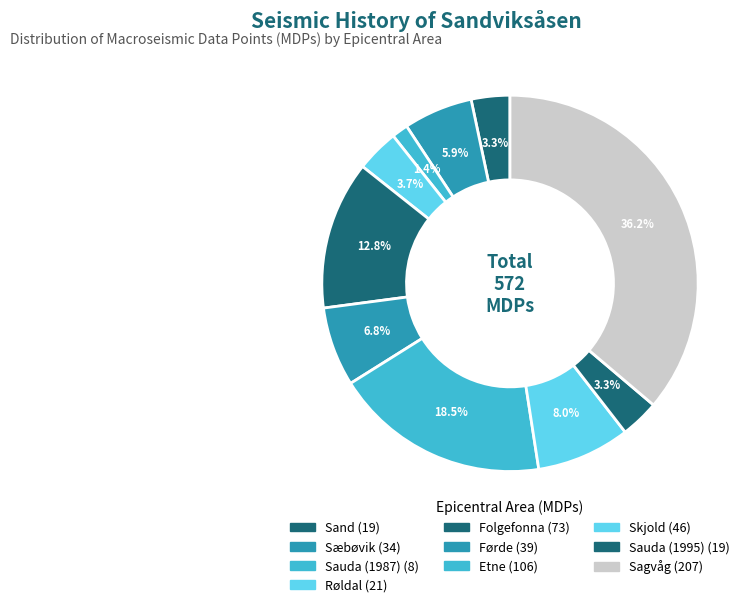

Rank the categories by value from lowest to highest.

Sauda (1987), Sand, Sauda (1995), Røldal, Sæbøvik, Førde, Skjold, Folgefonna, Etne, Sagvåg